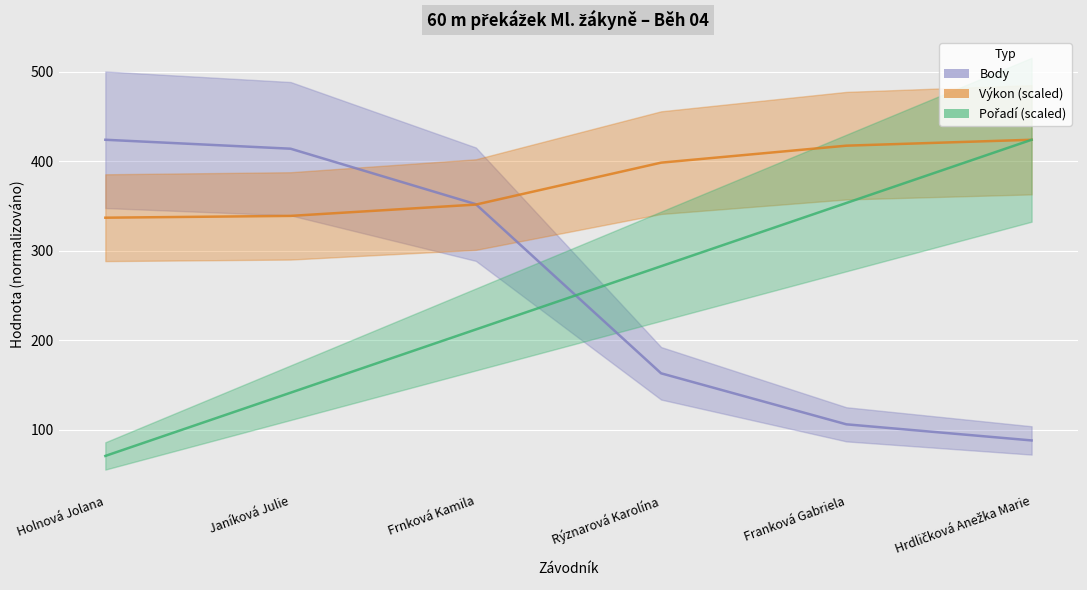

What is the total value across all series at Hrdličková Anežka Marie?

936.0